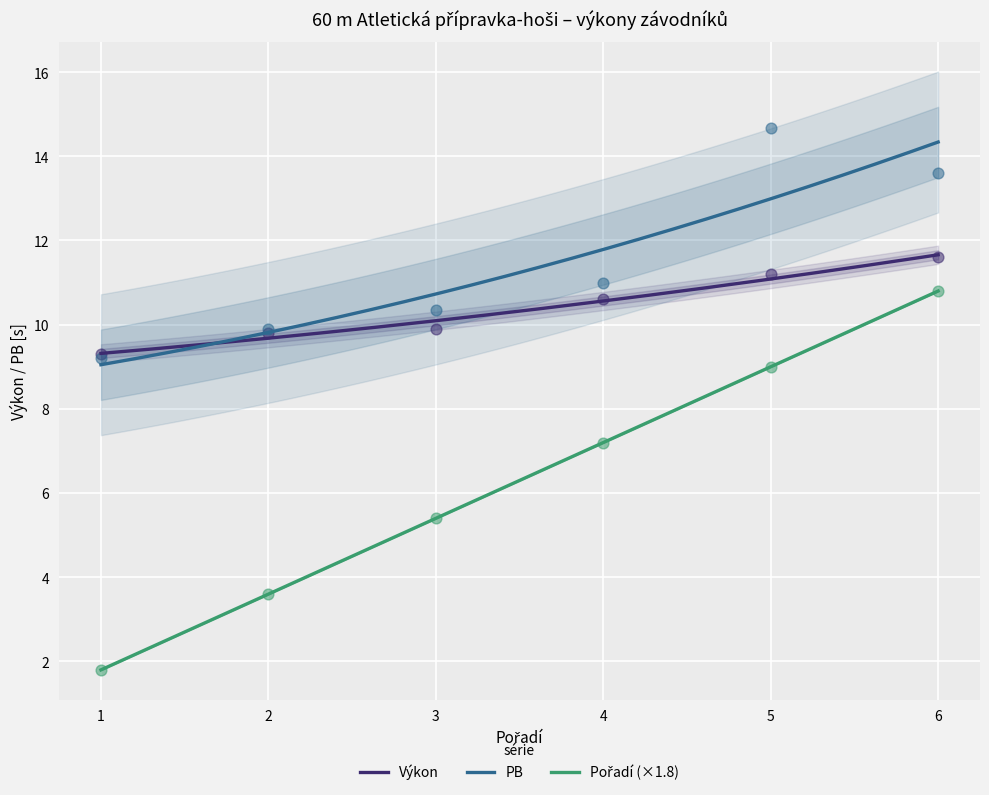

What are all the series names shown in the legend?

Výkon, PB, Pořadí